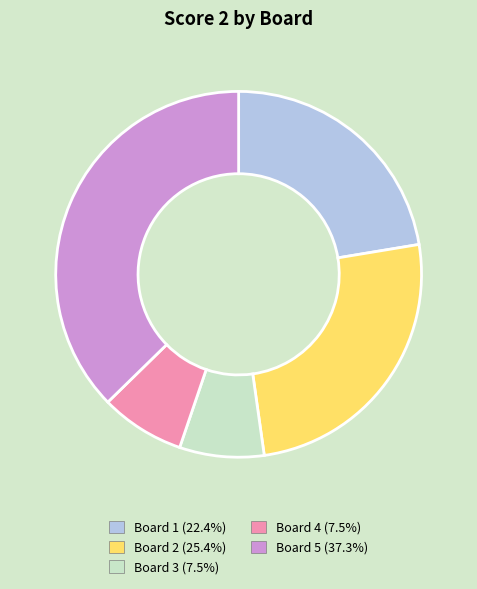

Is there a majority slice in this chart?

No